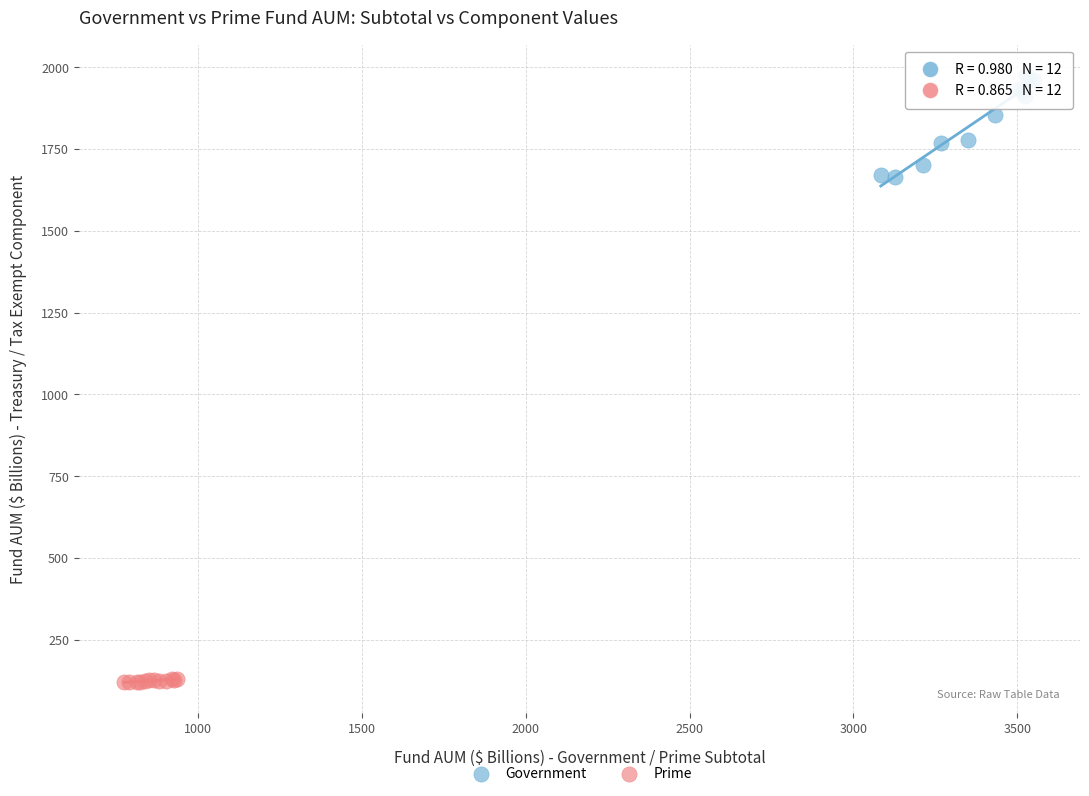

Which series contains the highest Y value?

Government